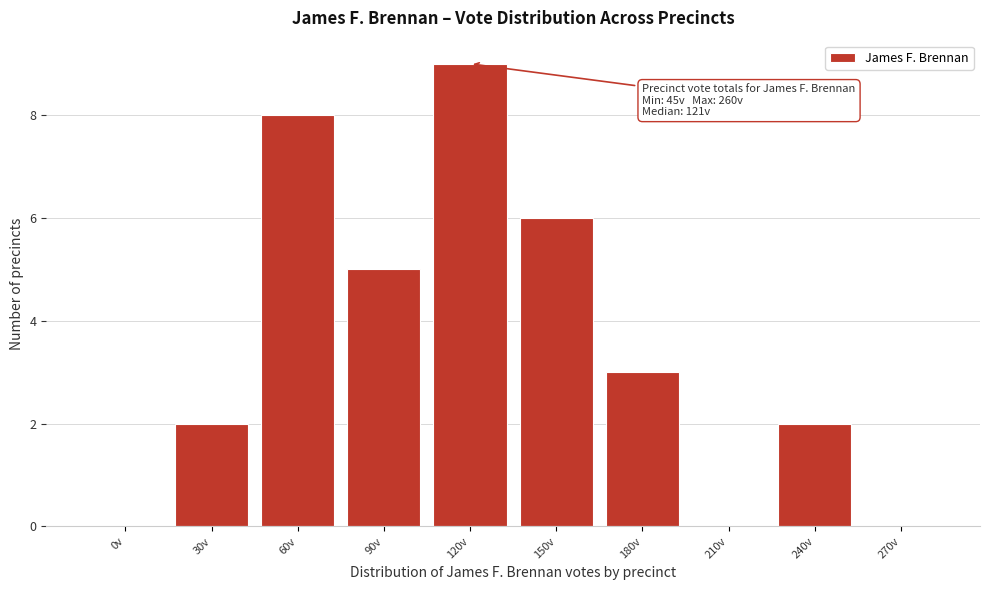

Reading left to right, list all the values displayed in this chart.

0v=0	30v=2	60v=8	90v=5	120v=9	150v=6	180v=3	210v=0	240v=2	270v=0